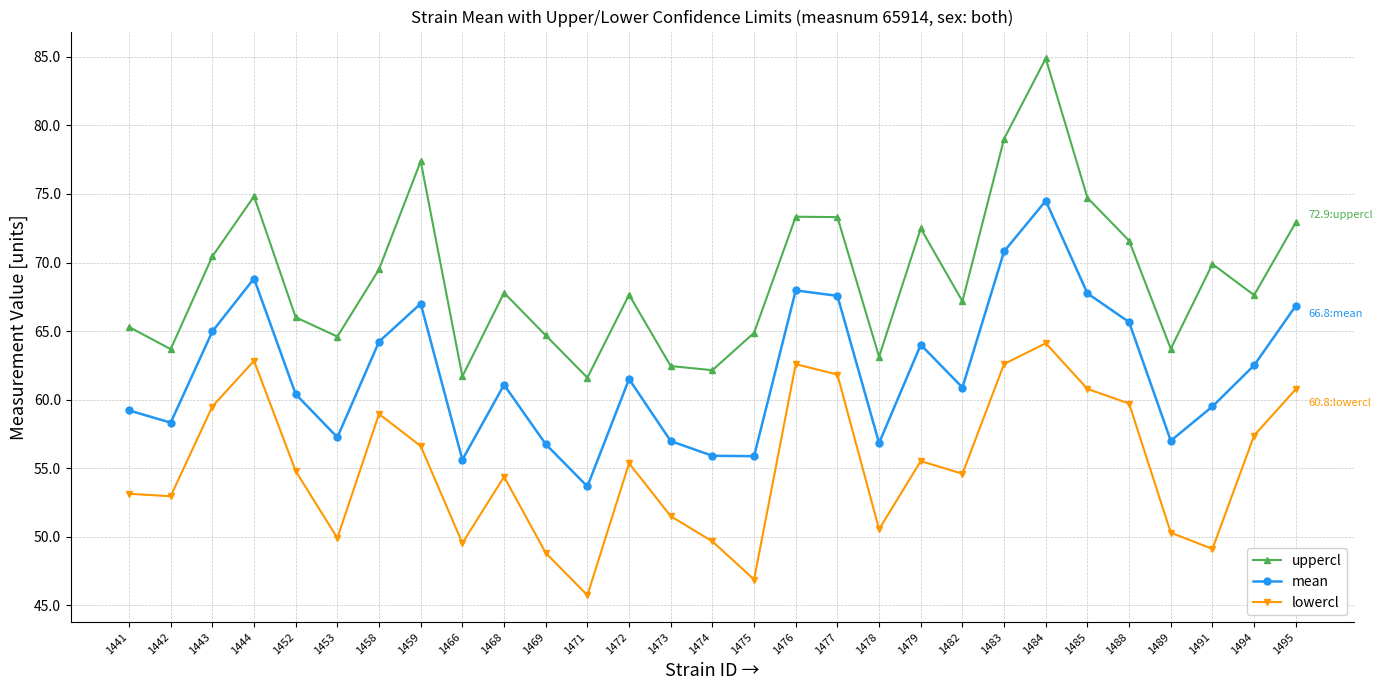

At which category does mean reach its first local valley?

1442